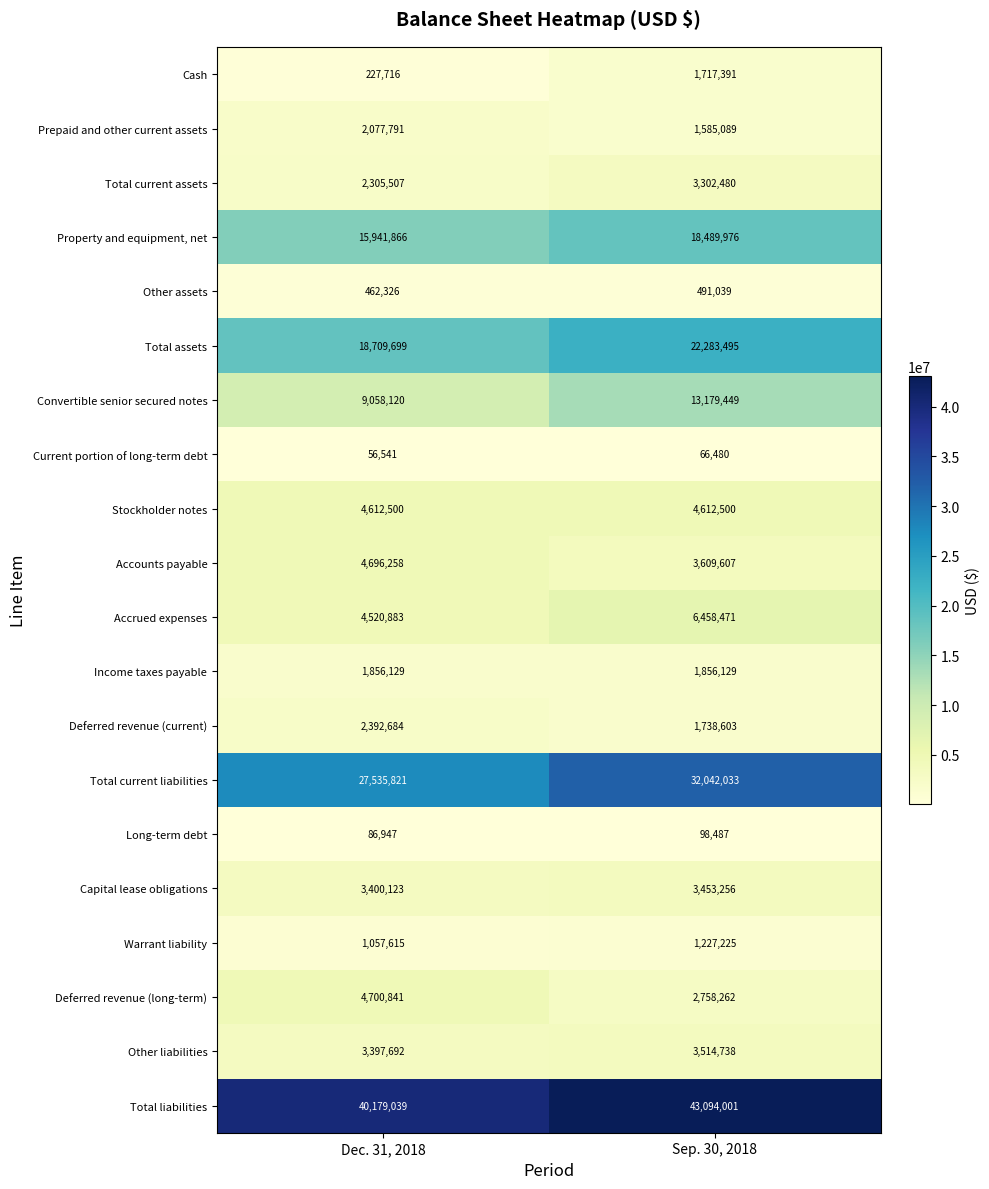

At Sep. 30, 2018, list the series in order from smallest to largest.

Current portion of long-term debt, Long-term debt, Other assets, Warrant liability, Prepaid and other current assets, Cash, Deferred revenue (current), Income taxes payable, Deferred revenue (long-term), Total current assets, Capital lease obligations, Other liabilities, Accounts payable, Stockholder notes, Accrued expenses, Convertible senior secured notes, Property and equipment, net, Total assets, Total current liabilities, Total liabilities